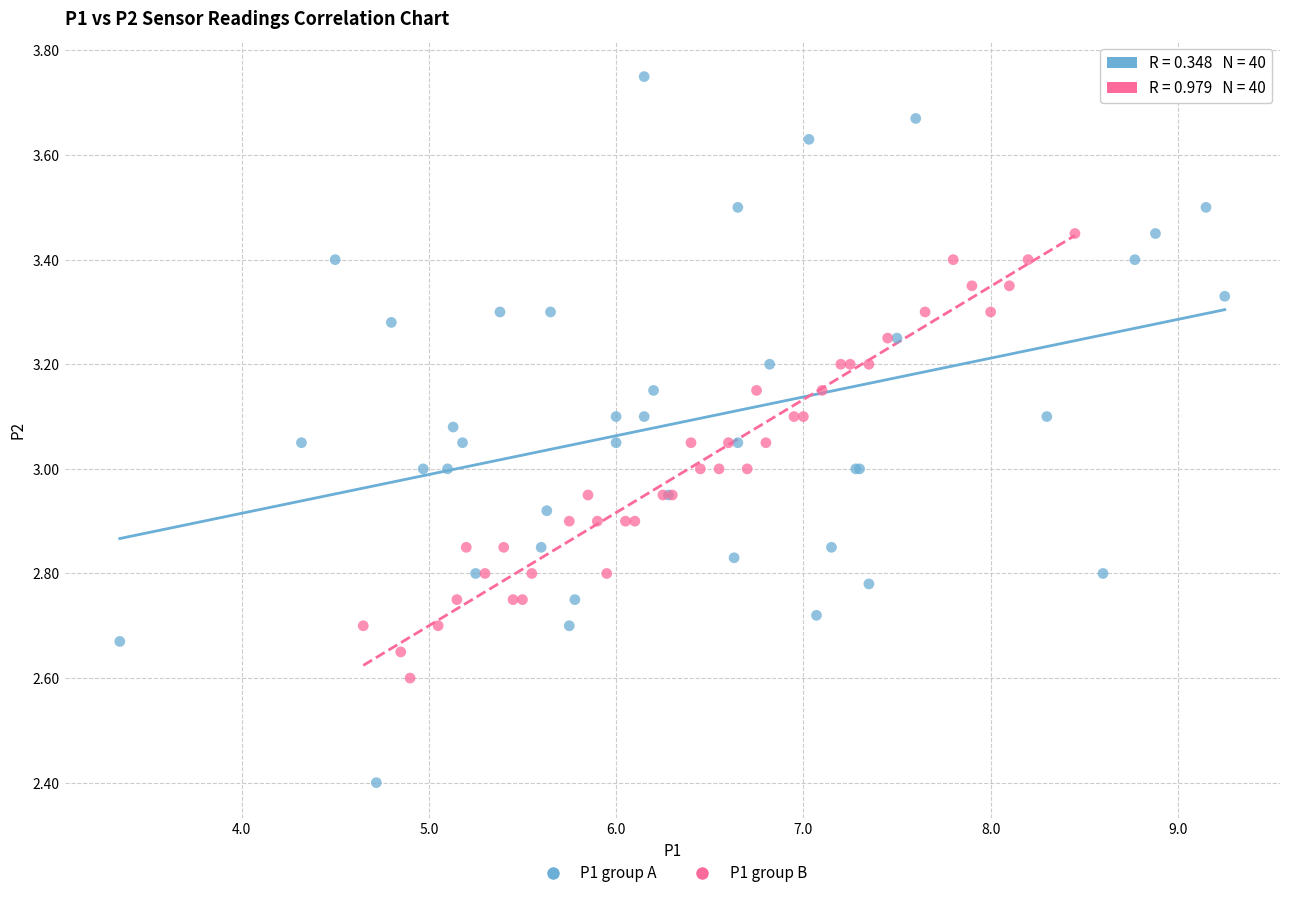

Which series contains the lowest Y value?

P1 group A